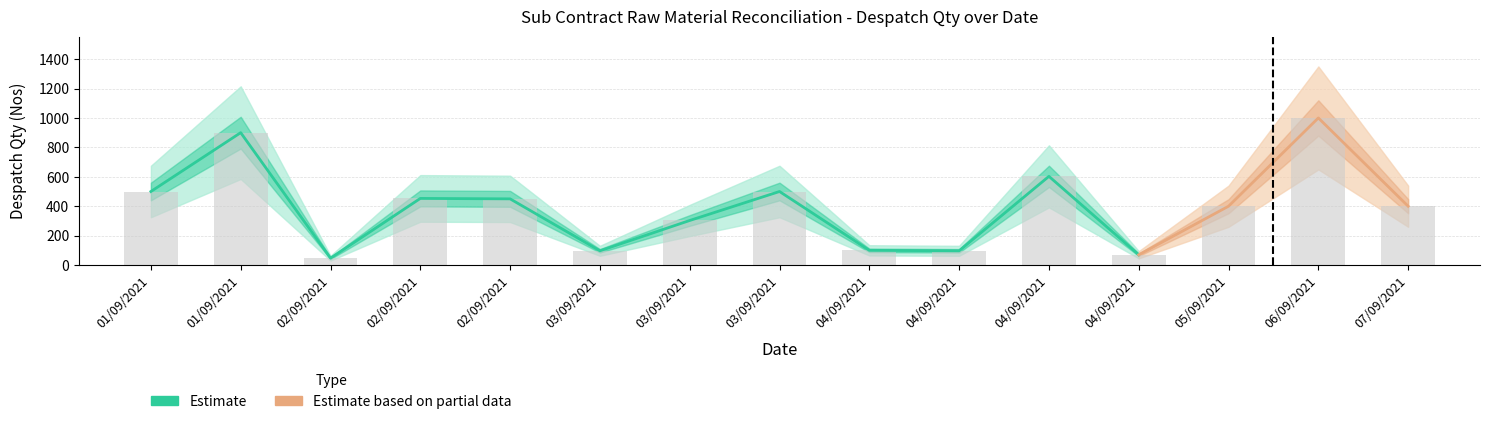

At which label does the data first exceed 400?

01/09/2021